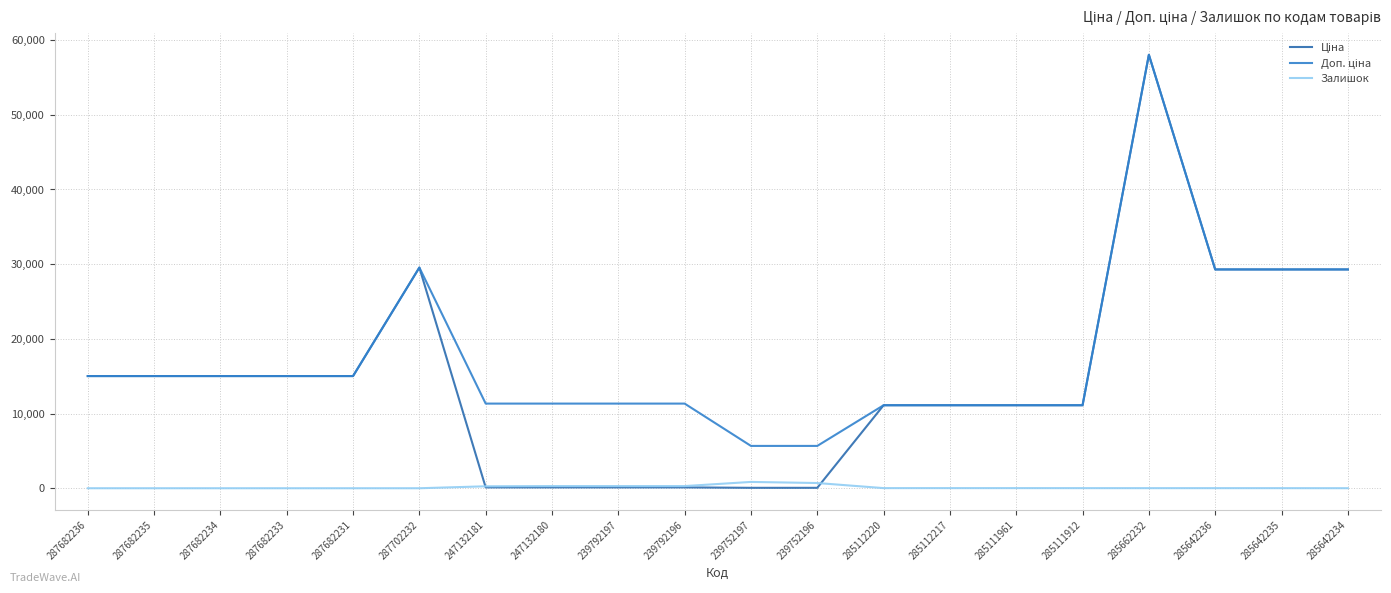

What is the sum of the Ціна values at 285642234 and 287702232?

58843.8